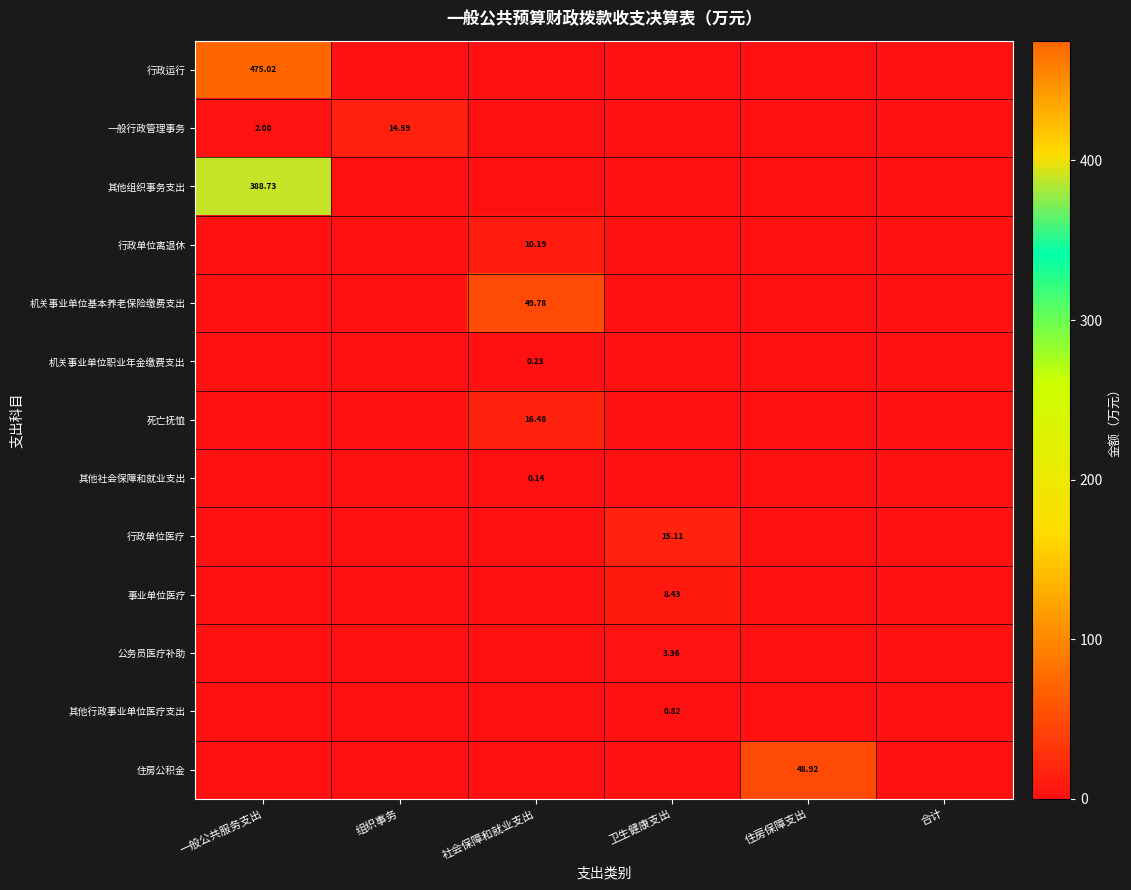

Is it true that 一般行政管理事务 equals 5.6 at 合计?

False